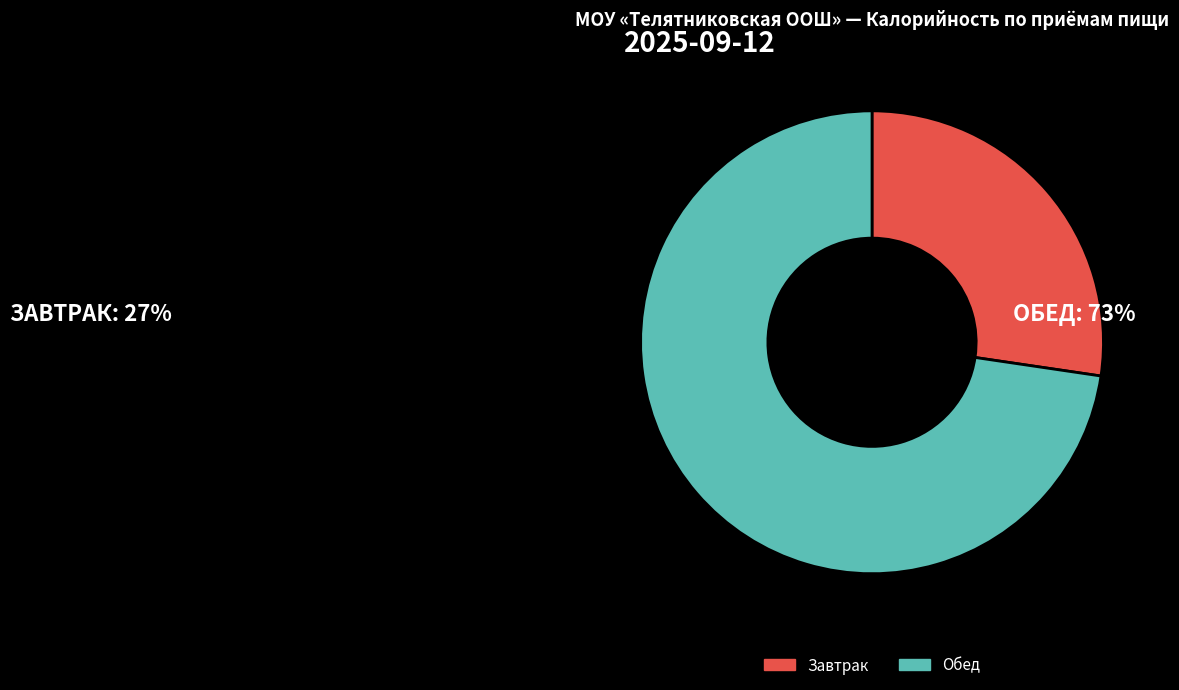

Rank the categories by value from highest to lowest.

Обед, Завтрак